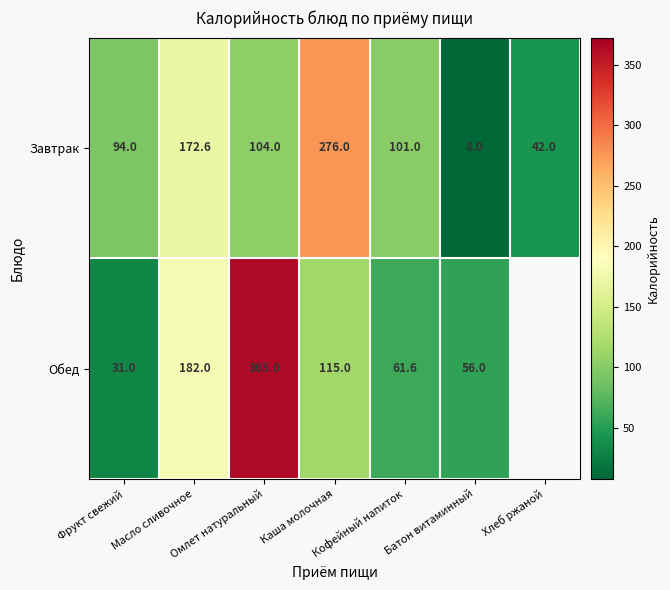

What is the sum of all Завтрак values?

797.6